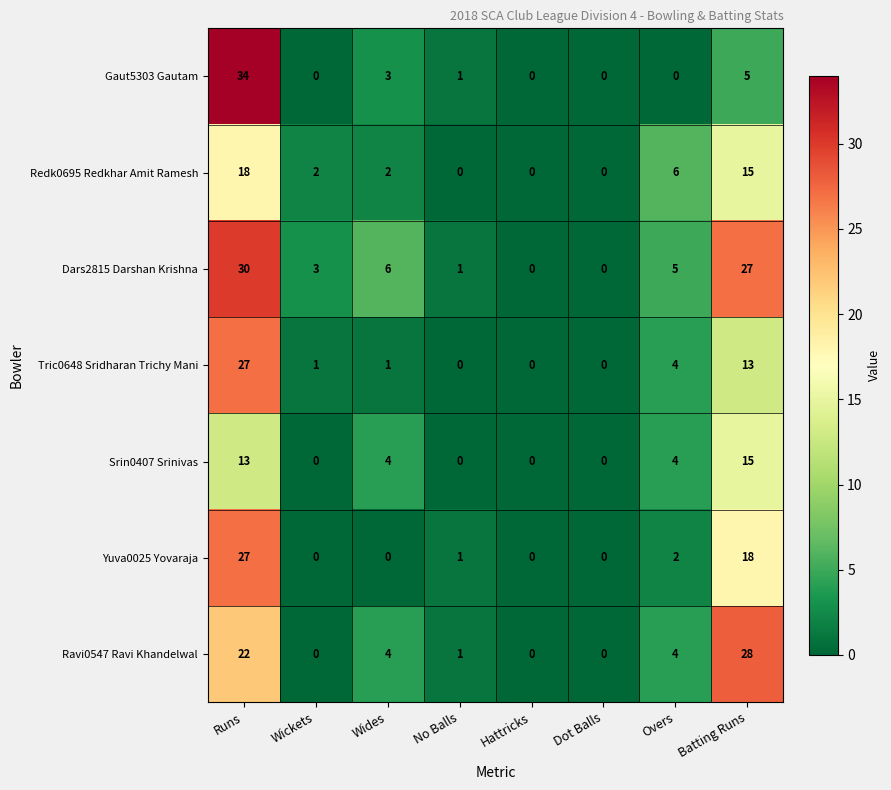

The Dars2815 Darshan Krishna series shows 1 at No Balls. True or false?

True